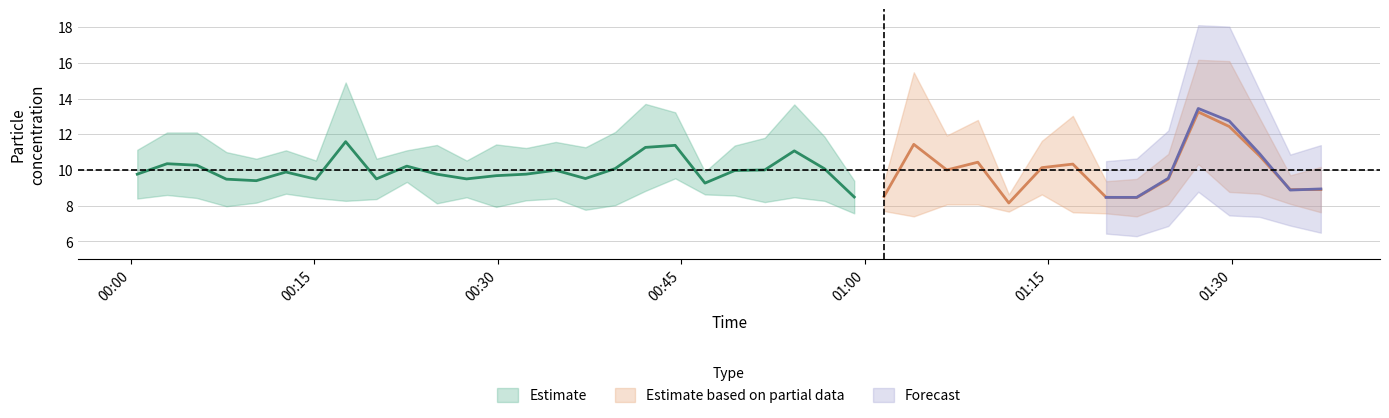

At which category is the sum across all series the highest?

2023/06/20 01:27:15